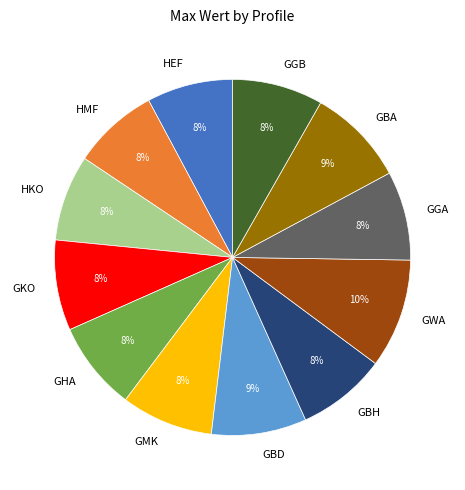

True or false: GBH accounts for 8% of the total.

True